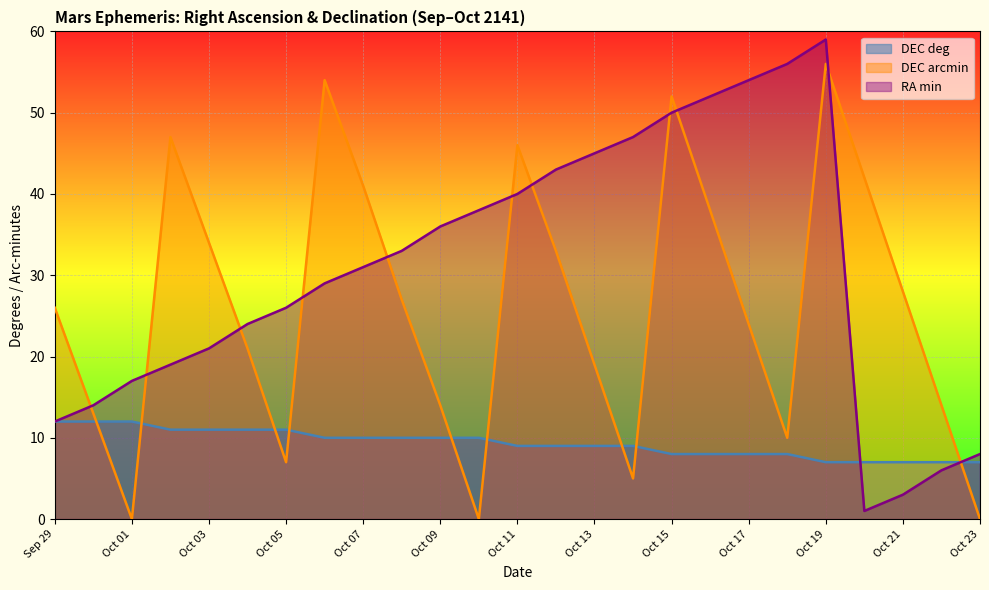

Where is RA_min nearest to the value 30?

Oct 06